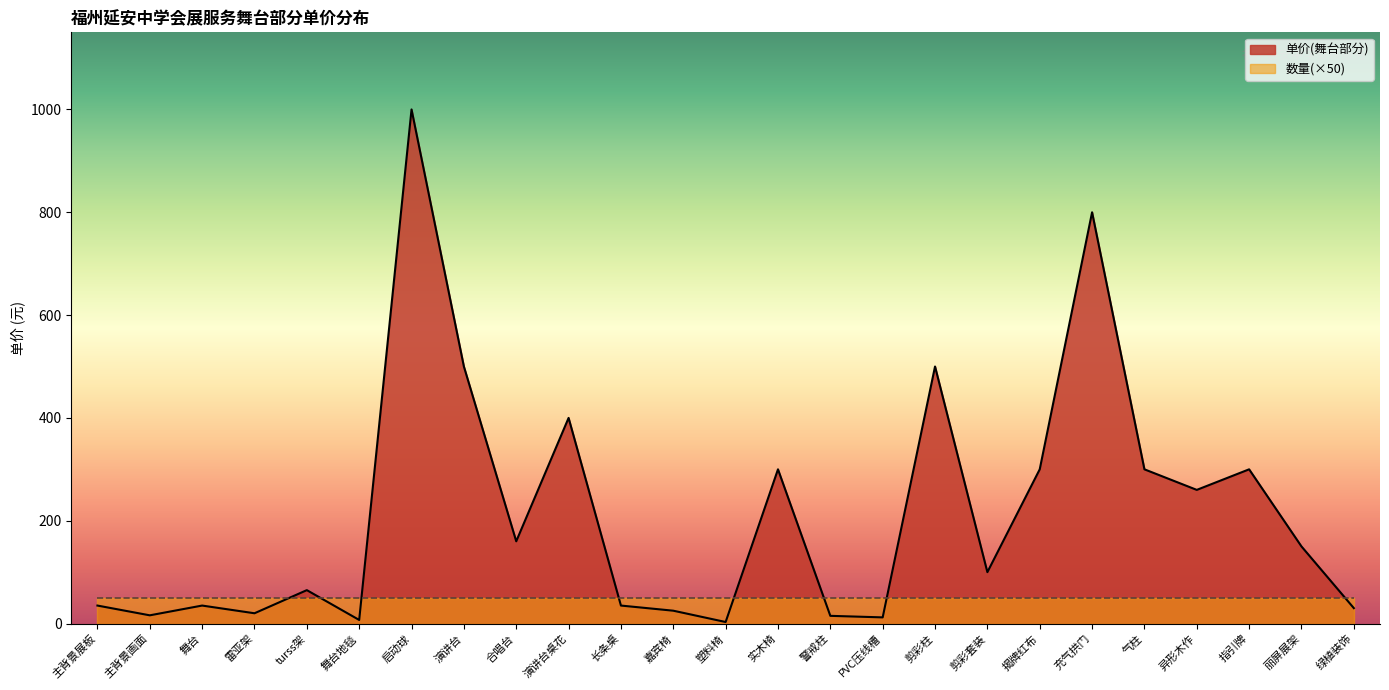

How many points are higher than both their immediate neighbors (excluding endpoints)?

8